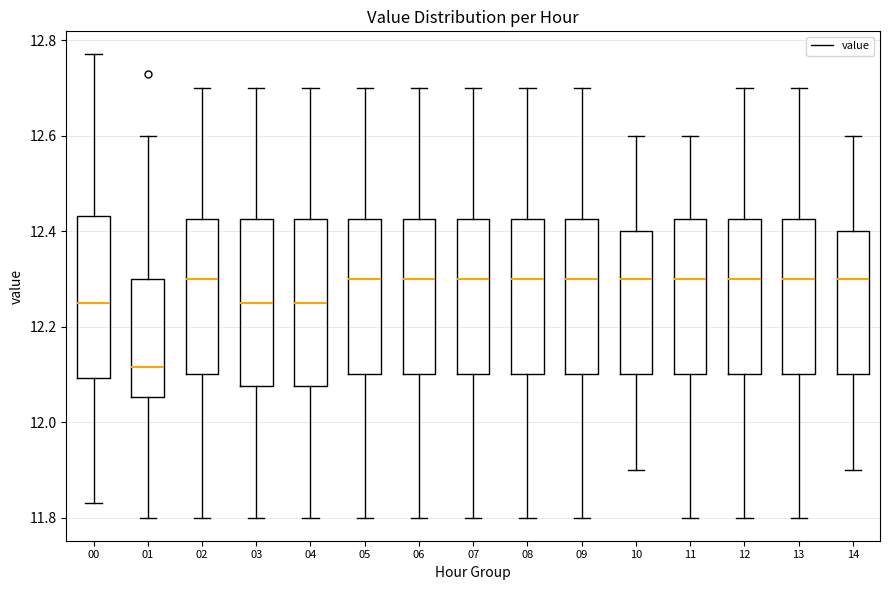

Reading left to right, read every box against the y-axis: the position of its median line, the range the box covers, and the ends of its whiskers. The values are not printed on the chart, so give them approximately, as read against the axis.

00: median 12.26, box 12.10 to 12.44, whiskers 11.84 to 12.78
01: median 12.12, box 12.06 to 12.30, whiskers 11.80 to 12.60
02: median 12.30, box 12.10 to 12.42, whiskers 11.80 to 12.70
03: median 12.26, box 12.08 to 12.42, whiskers 11.80 to 12.70
04: median 12.26, box 12.08 to 12.42, whiskers 11.80 to 12.70
05: median 12.30, box 12.10 to 12.42, whiskers 11.80 to 12.70
06: median 12.30, box 12.10 to 12.42, whiskers 11.80 to 12.70
07: median 12.30, box 12.10 to 12.42, whiskers 11.80 to 12.70
08: median 12.30, box 12.10 to 12.42, whiskers 11.80 to 12.70
09: median 12.30, box 12.10 to 12.42, whiskers 11.80 to 12.70
10: median 12.30, box 12.10 to 12.40, whiskers 11.90 to 12.60
11: median 12.30, box 12.10 to 12.42, whiskers 11.80 to 12.60
12: median 12.30, box 12.10 to 12.42, whiskers 11.80 to 12.70
13: median 12.30, box 12.10 to 12.42, whiskers 11.80 to 12.70
14: median 12.30, box 12.10 to 12.40, whiskers 11.90 to 12.60